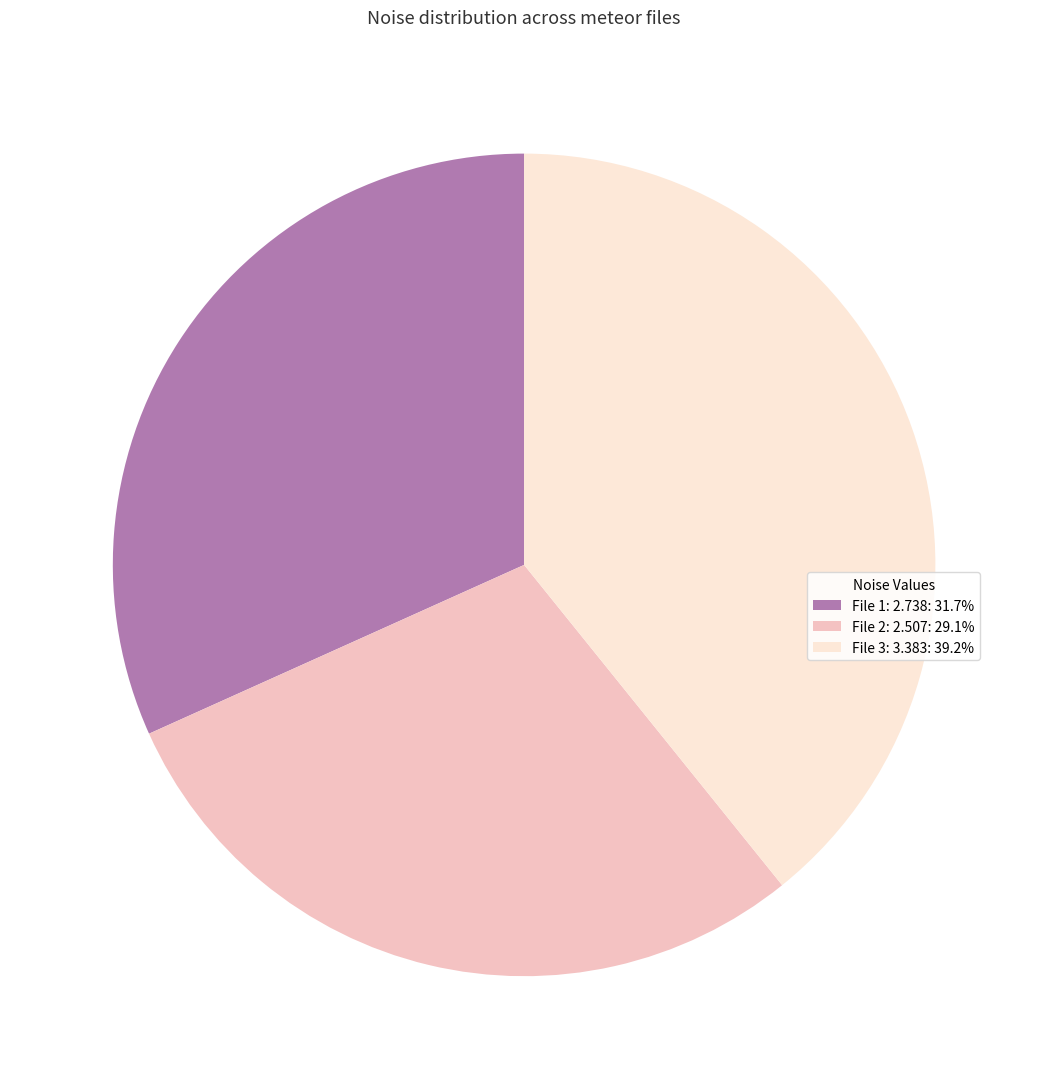

Approximately how many times larger is the value at File 2: 2.507: 29.1% compared to File 1: 2.738: 31.7%?

0.9